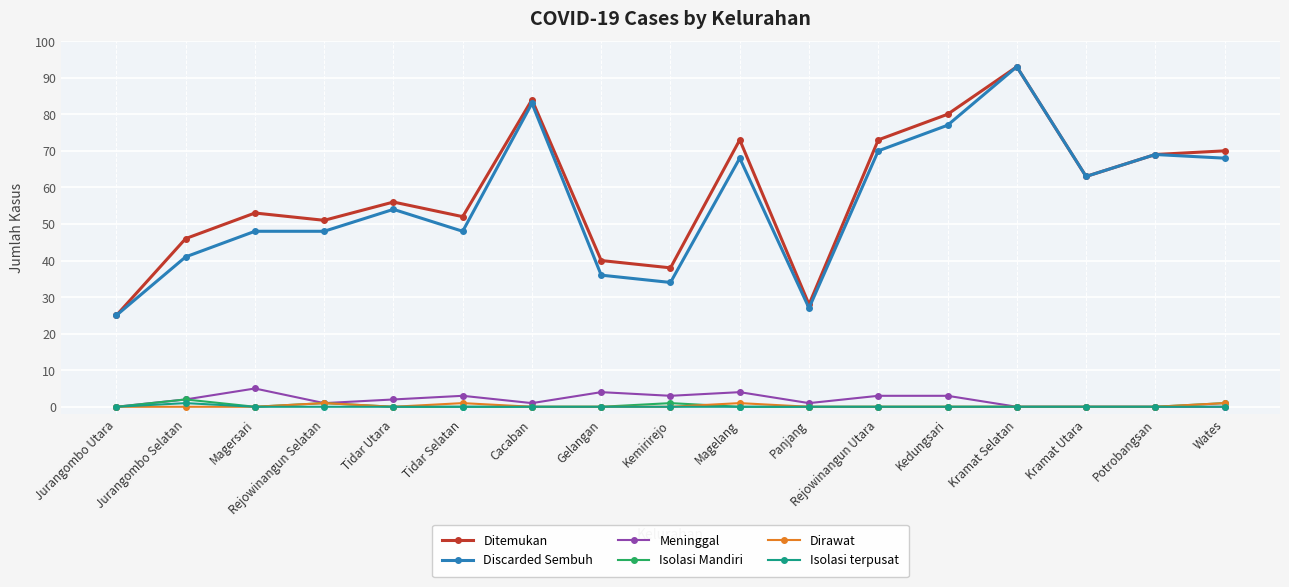

Reading right to left, what are all the values shown in this chart?

Ditemukan: 70	69	63	93	80	73	28	73	38	40	84	52	56	51	53	46	25
Discarded Sembuh: 68	69	63	93	77	70	27	68	34	36	83	48	54	48	48	41	25
Meninggal: 0	0	0	0	3	3	1	4	3	4	1	3	2	1	5	2	0
Isolasi Mandiri: 1	0	0	0	0	0	0	0	1	0	0	0	0	1	0	2	0
Dirawat: 1	0	0	0	0	0	0	1	0	0	0	1	0	1	0	0	0
Isolasi terpusat: 0	0	0	0	0	0	0	0	0	0	0	0	0	0	0	1	0